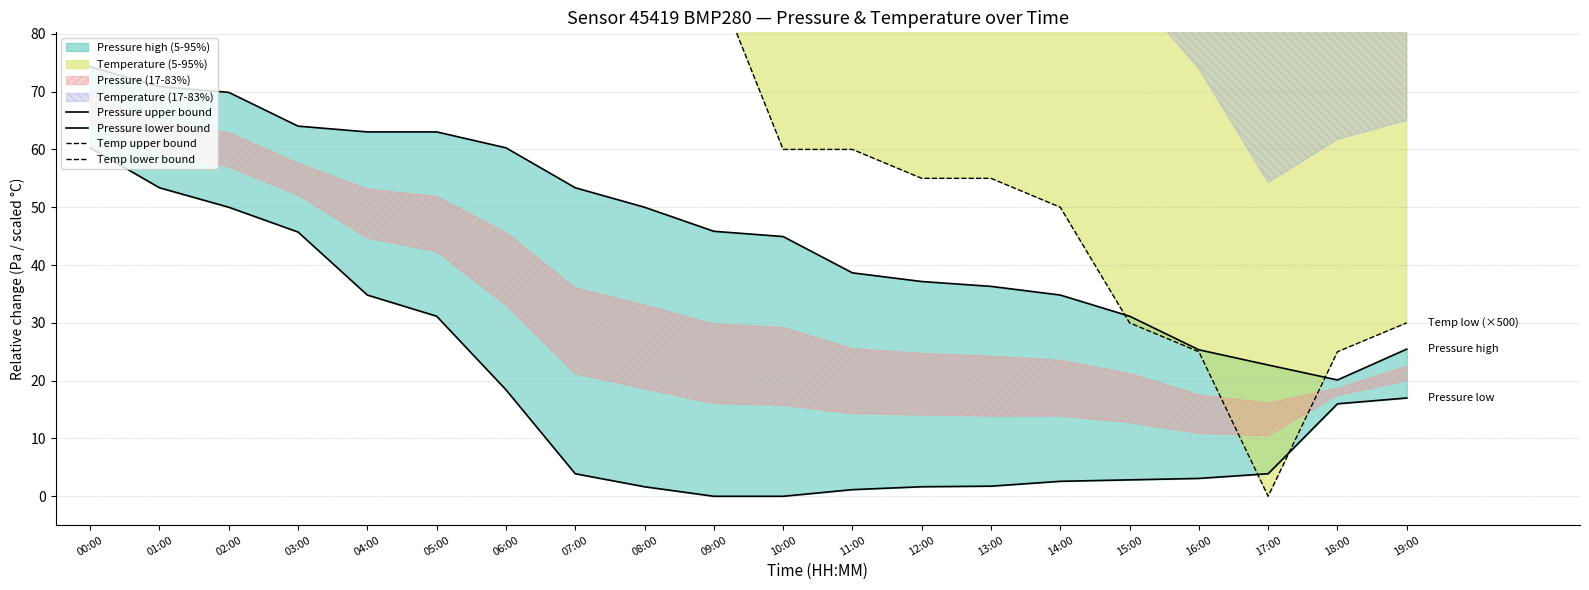

Which series has the largest range (max minus min)?

Temp lower bound